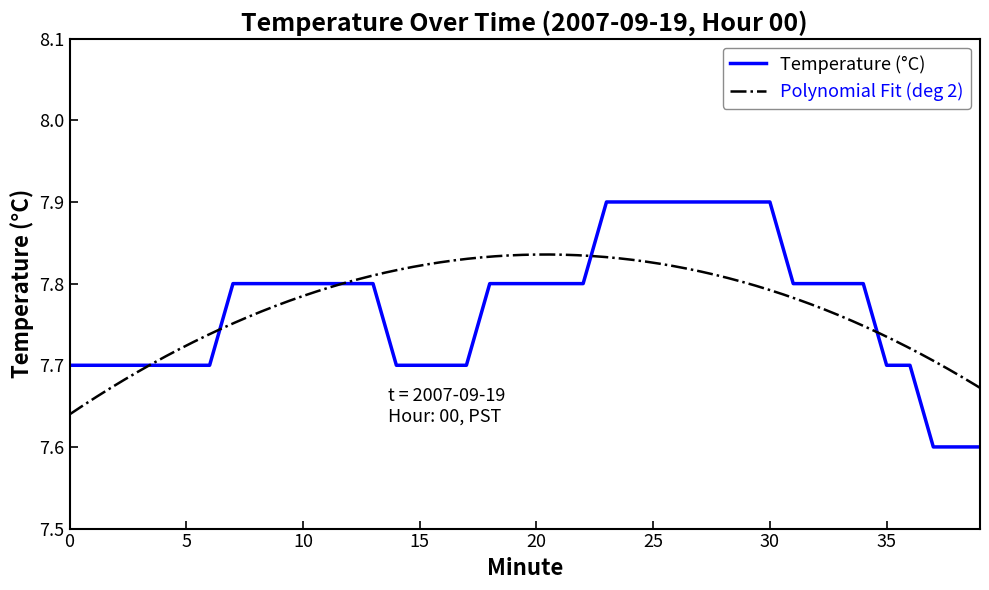

What is the smallest value displayed?

7.6